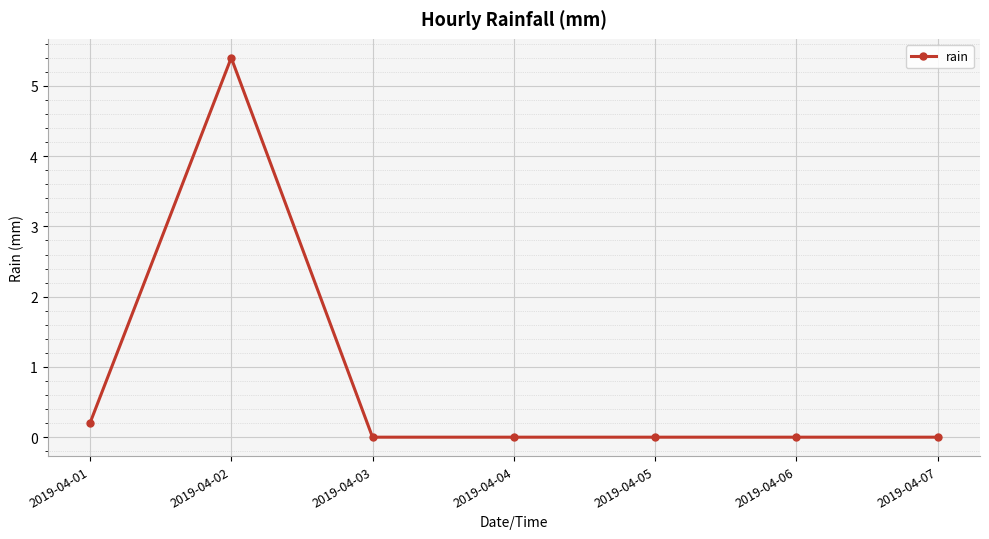

True or false: the data shows -2.2 at 2019-04-03.

False